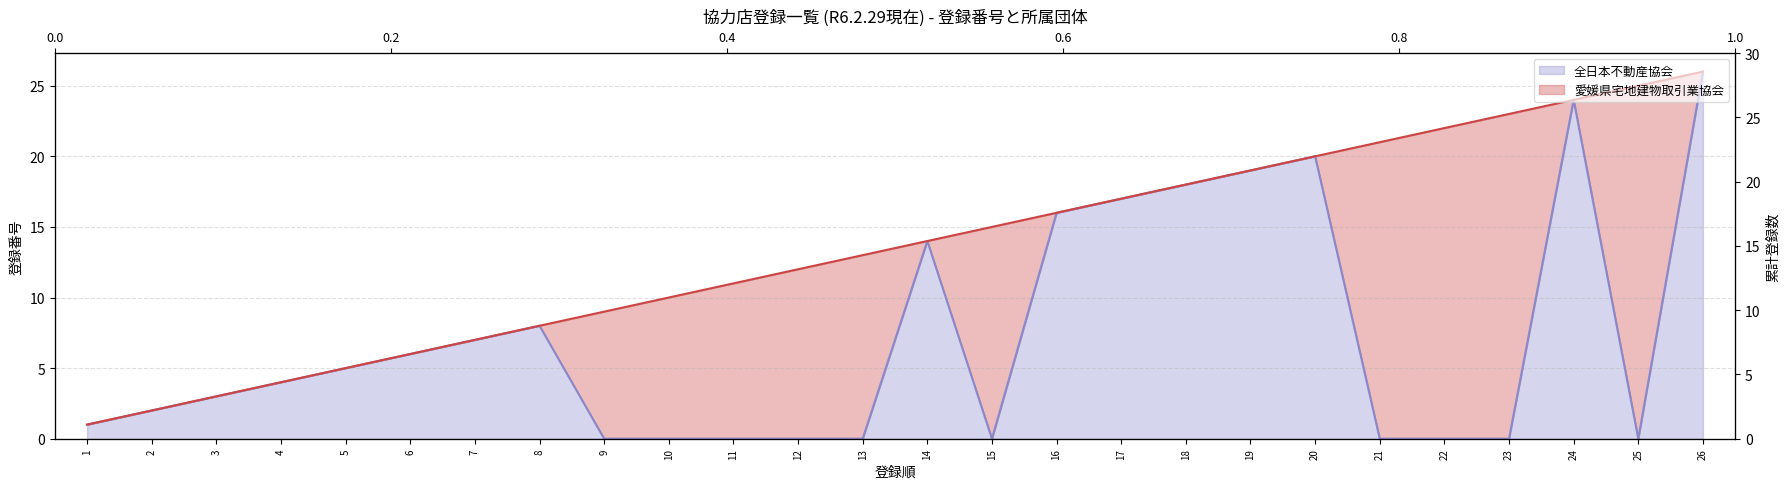

Which has a higher value, 26 or 10?

26